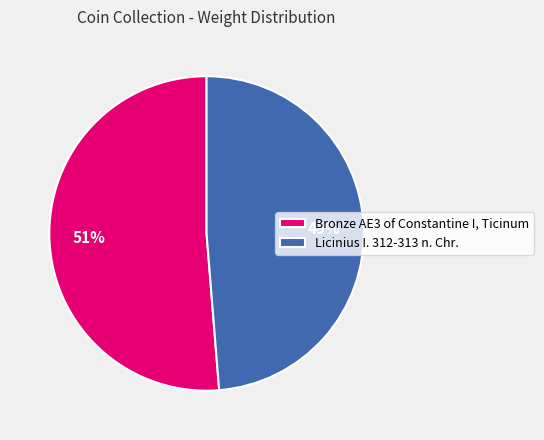

How many segments does this pie chart have?

2